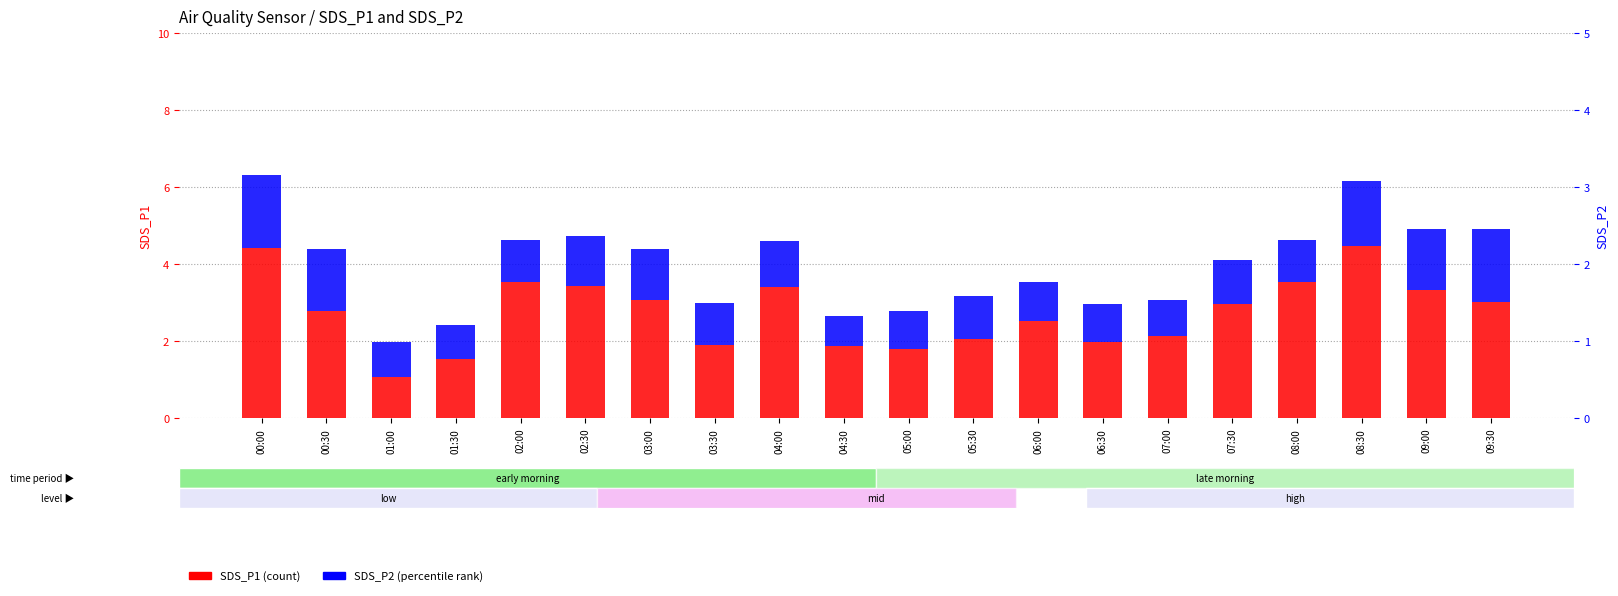

Reading left to right, extract all data points from this chart.

SDS_P1: 00:00=4.4	00:30=2.8	01:00=1.1	01:30=1.5	02:00=3.5	02:30=3.4	03:00=3.1	03:30=1.9	04:00=3.4	04:30=1.9	05:00=1.8	05:30=2.1	06:00=2.5	06:30=2.0	07:00=2.1	07:30=3.0	08:00=3.5	08:30=4.5	09:00=3.3	09:30=3.0
SDS_P2: 00:00=1.9	00:30=1.6	01:00=0.9	01:30=0.9	02:00=1.1	02:30=1.3	03:00=1.3	03:30=1.1	04:00=1.2	04:30=0.8	05:00=1.0	05:30=1.1	06:00=1.0	06:30=1.0	07:00=0.9	07:30=1.1	08:00=1.1	08:30=1.7	09:00=1.6	09:30=1.9